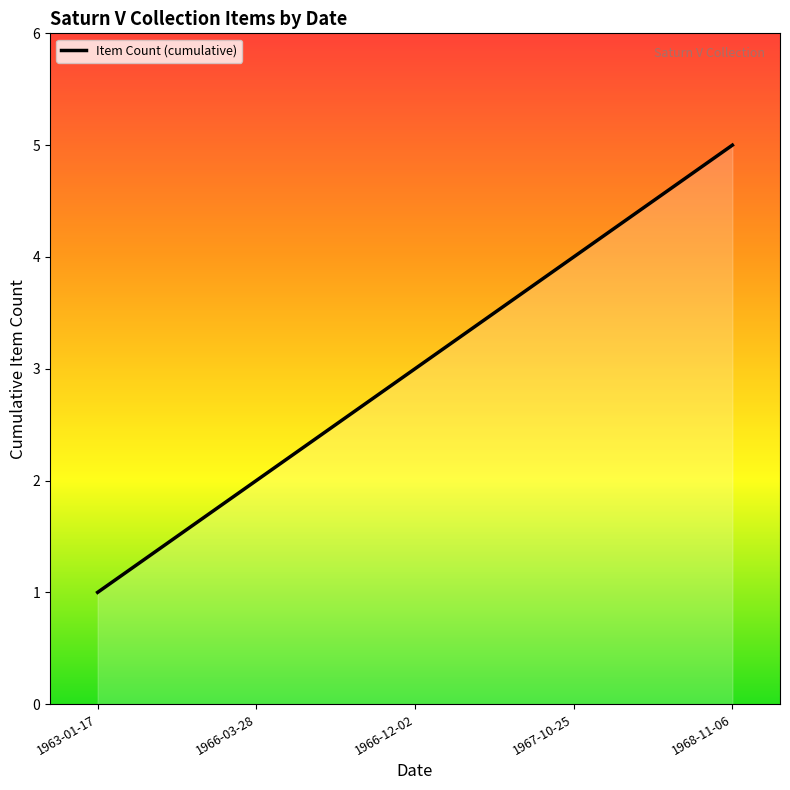

Between 1968-11-06 and 1967-10-25, which is larger?

1968-11-06